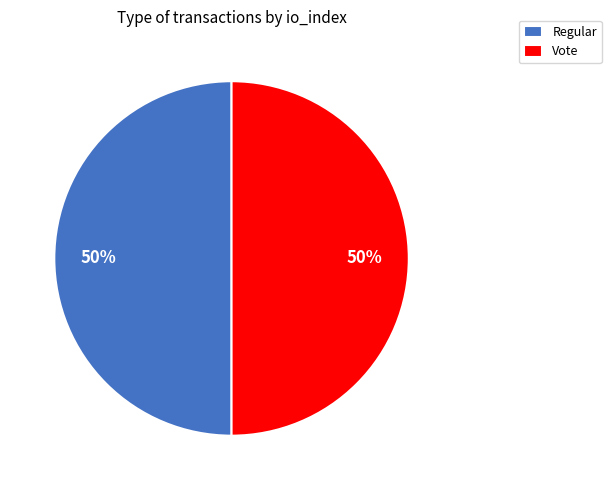

How many segments does this pie chart have?

2